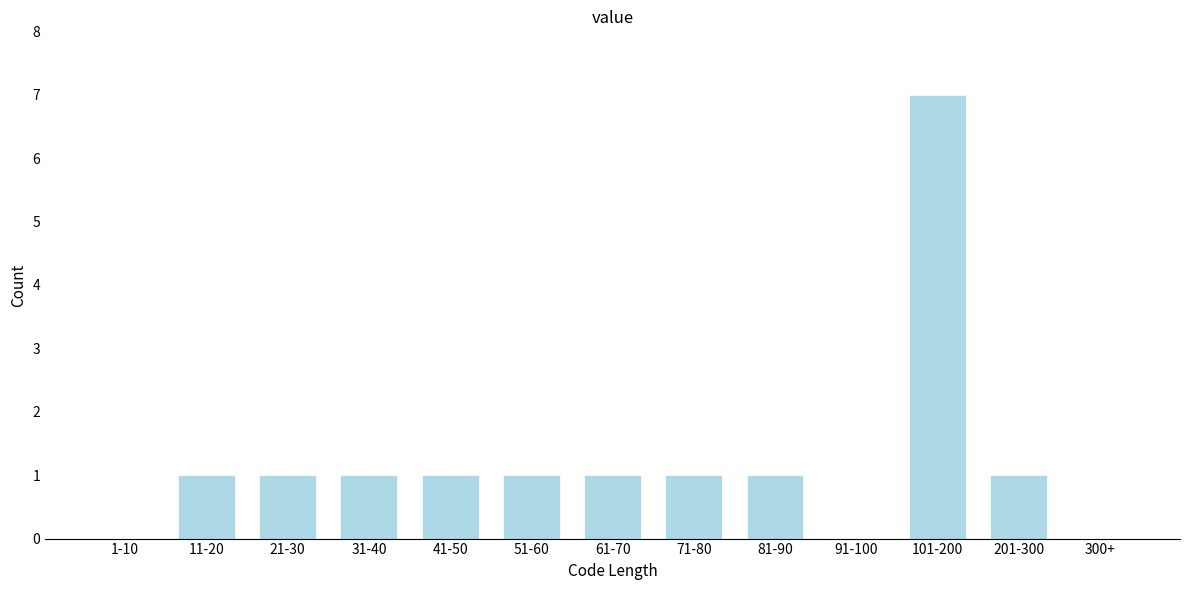

Reading left to right, transcribe all the data shown in this chart.

1-10=0	11-20=1	21-30=1	31-40=1	41-50=1	51-60=1	61-70=1	71-80=1	81-90=1	91-100=0	101-200=7	201-300=1	300+=0